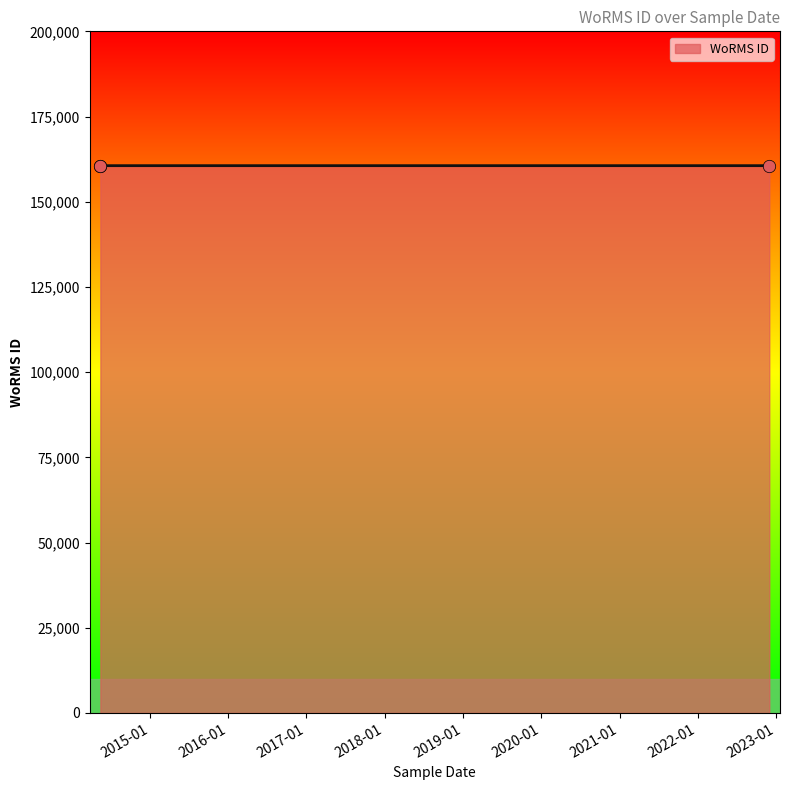

Between 2014-05-15 and 2014-05-15, which is larger?

2014-05-15